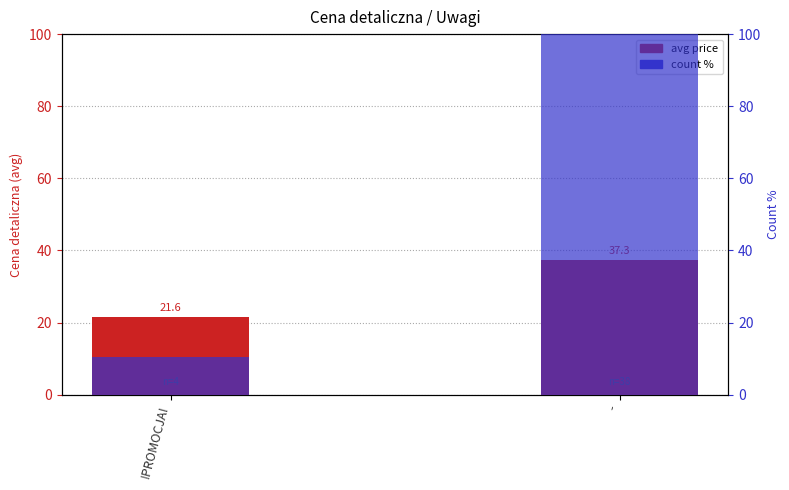

Rank the categories by value from highest to lowest.

-, !PROMOCJA!